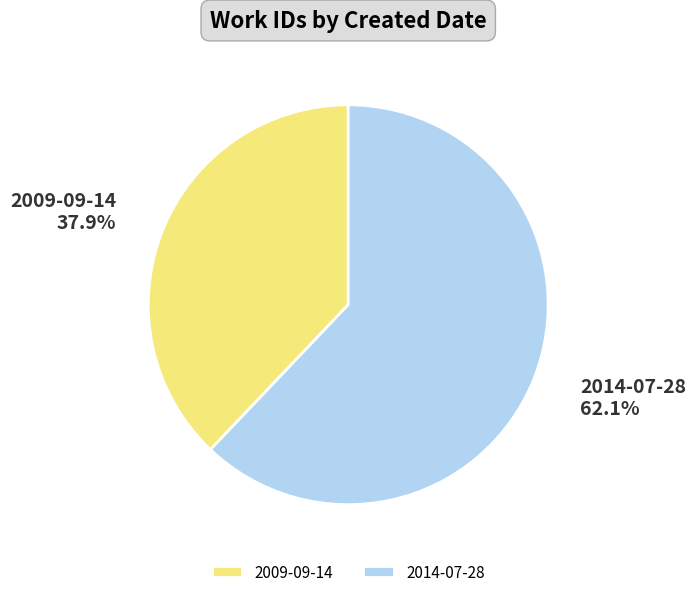

To the nearest percent, what is the difference between the 2009-09-14 and 2014-07-28 slice percentages?

24%